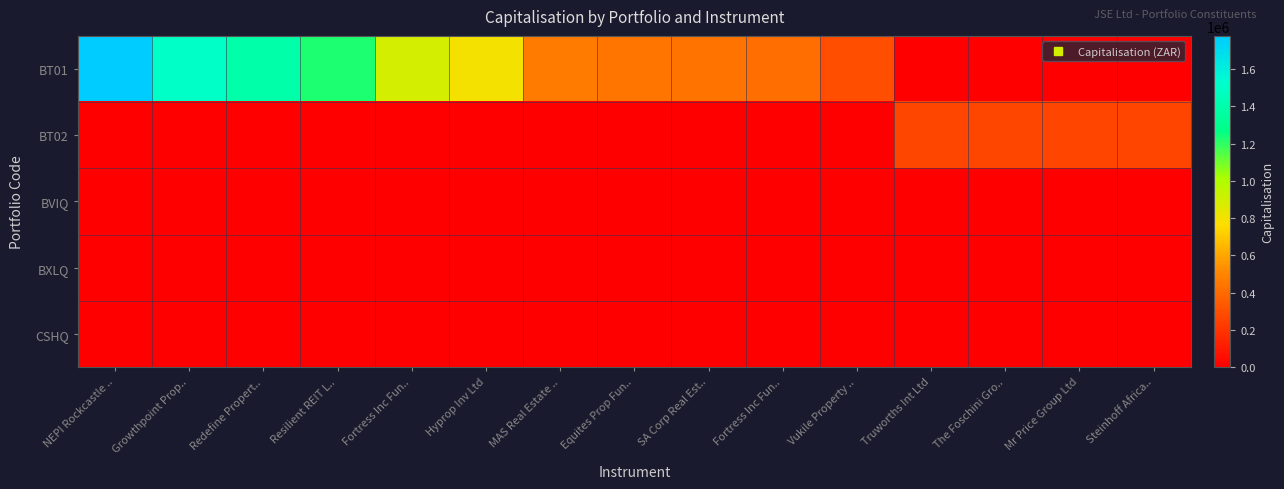

What is the total value across all series at Fortress Inc Fun..?

891201.8